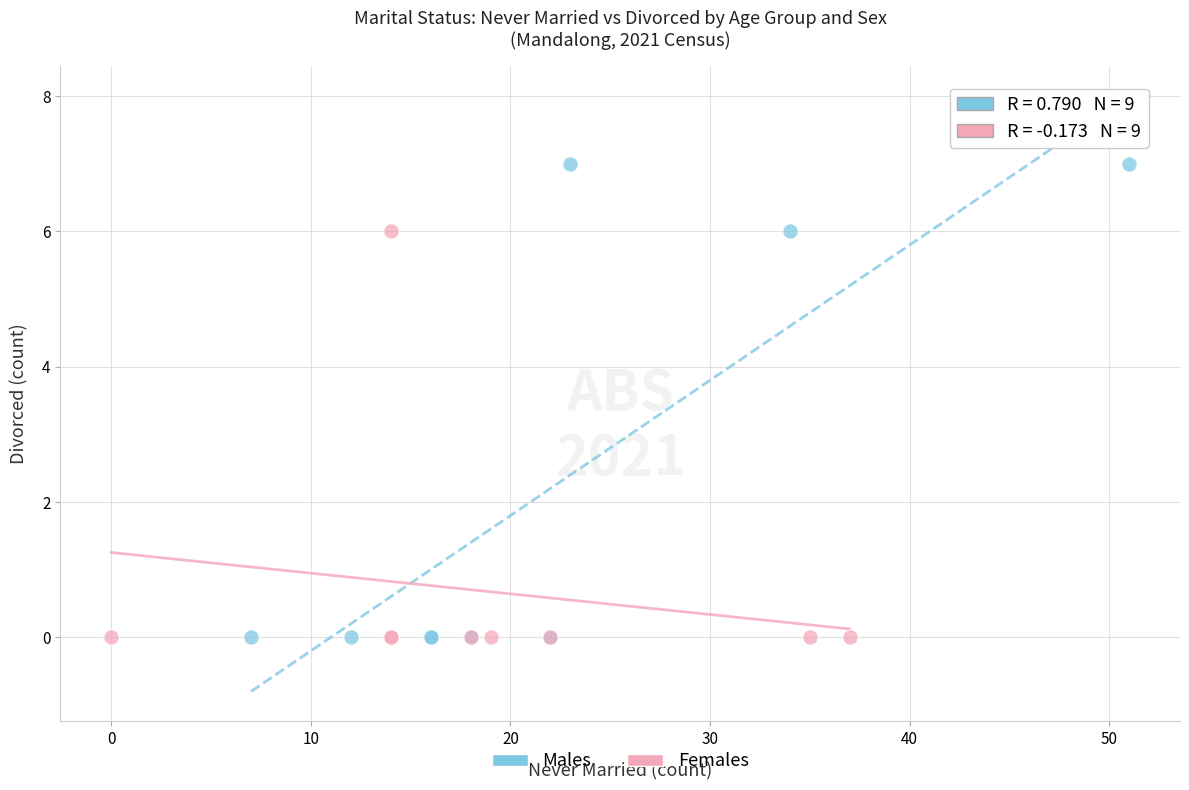

Which series reaches the maximum Y coordinate?

Males